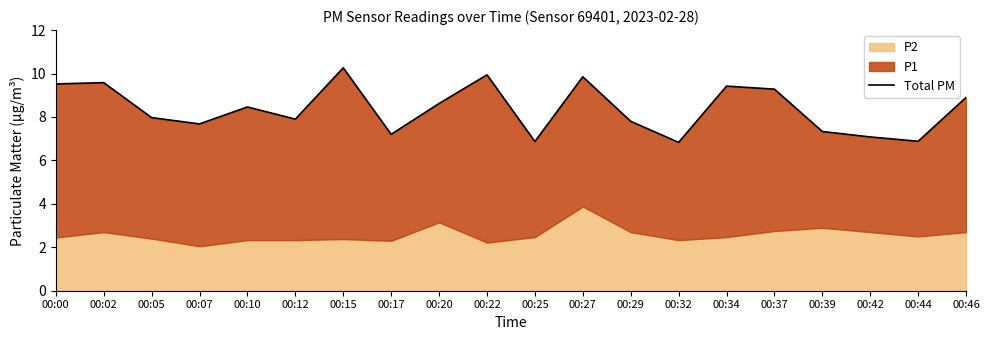

Reading left to right, transcribe all the data shown in this chart.

9.5	9.6	8.0	7.7	8.5	7.9	10.3	7.2	8.6	9.9	6.9	9.8	7.8	6.8	9.4	9.3	7.3	7.1	6.9	8.9